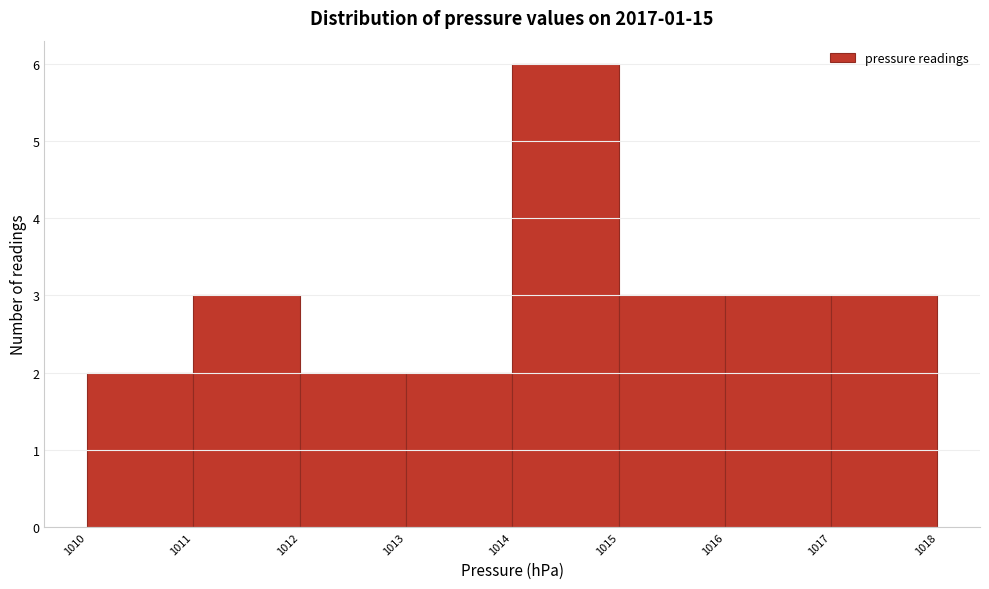

Reading left to right, list every bar in this chart as the range it spans on the x-axis followed by its height. The values are not printed on the chart, so give them approximately, as read against the axis.

1010 to 1011: 2
1011 to 1012: 3
1012 to 1013: 2
1013 to 1014: 2
1014 to 1015: 6
1015 to 1016: 3
1016 to 1017: 3
1017 to 1018: 3